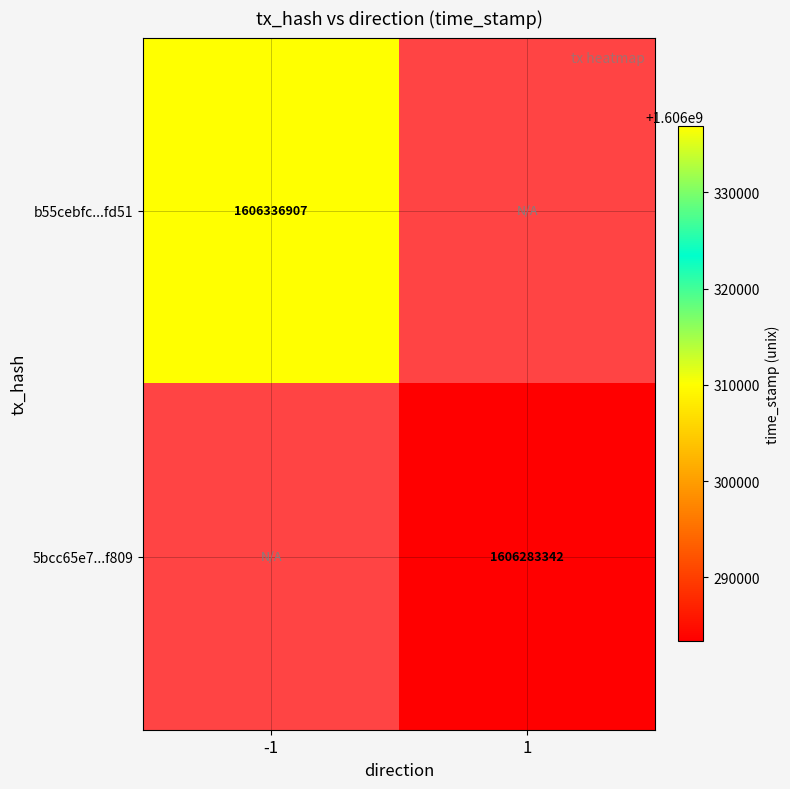

The b55cebfc...fd51 series shows 1606336907 at -1. True or false?

True